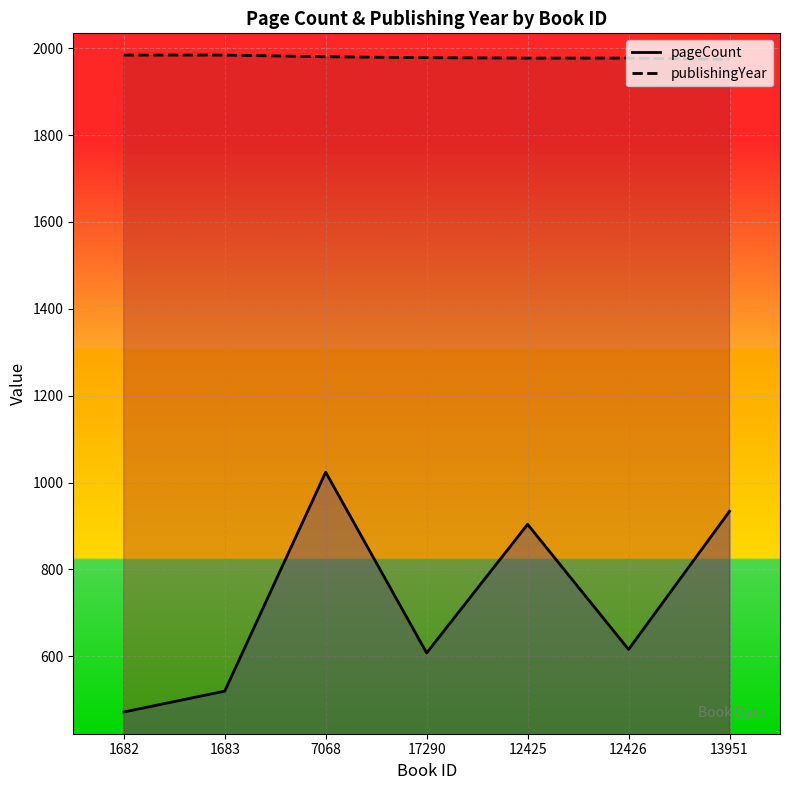

What is the approximate value of pageCount at 1682?

472